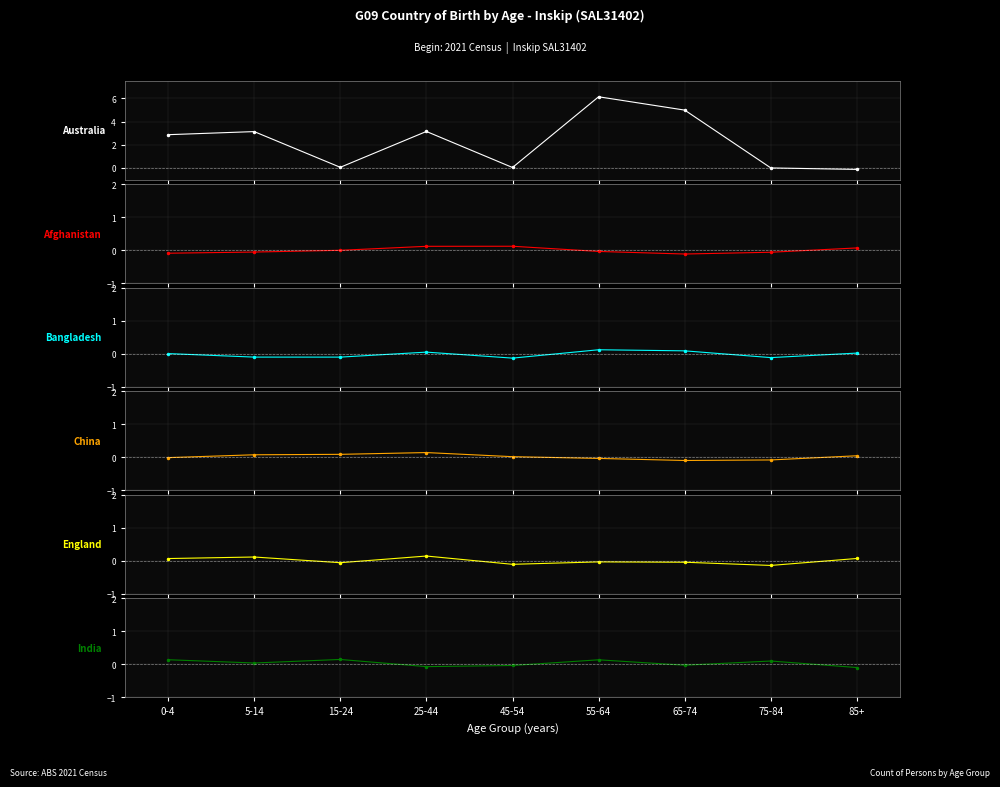

The China series shows -0.0 at 0-4. True or false?

False